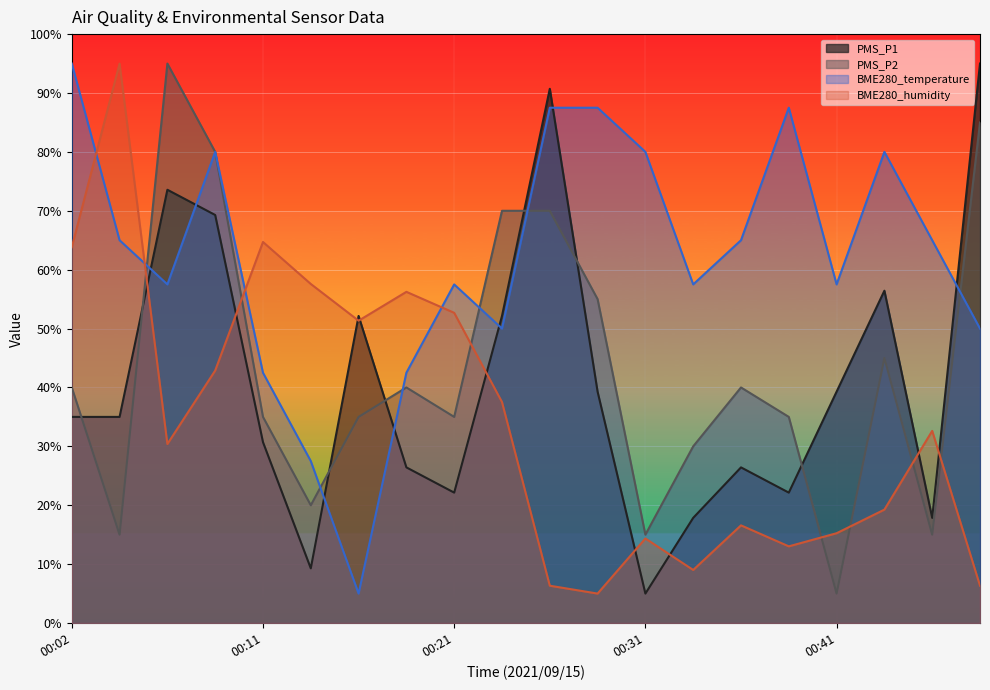

What is the total value across all series at 00:11?

172.9